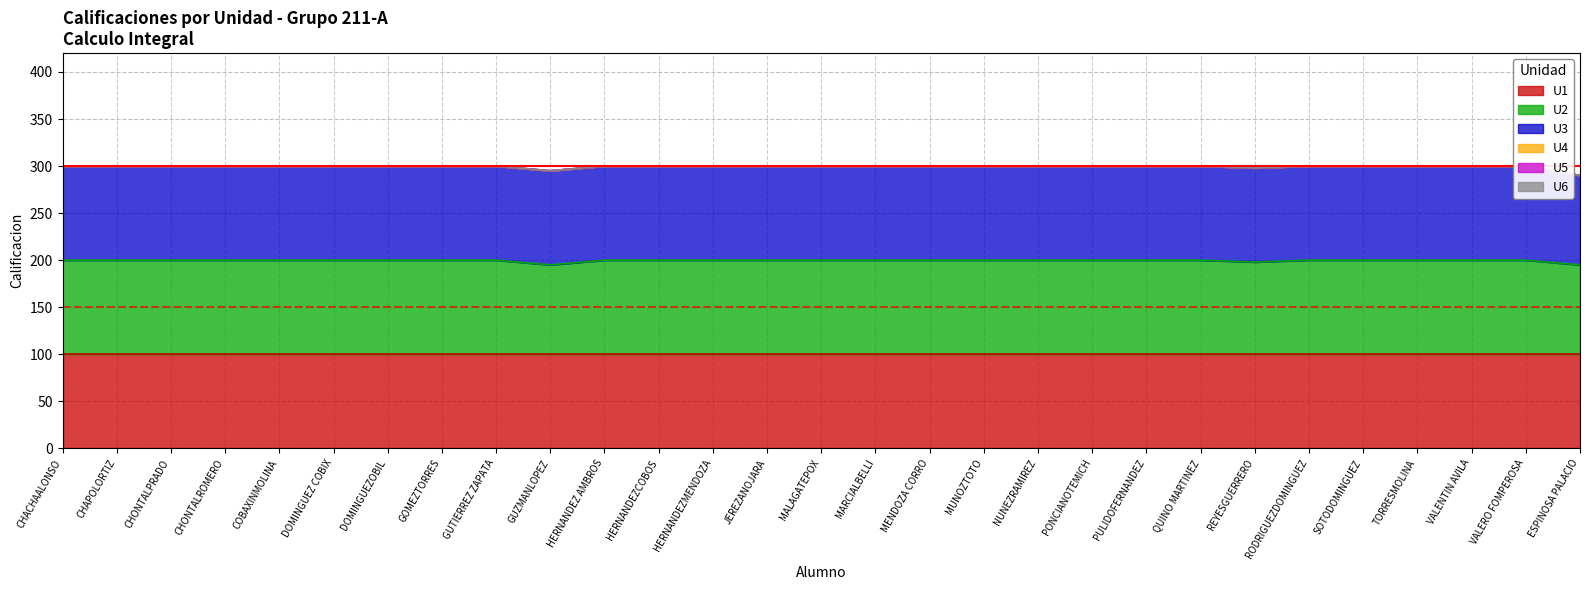

True or false: U5 and U3 cross at least once.

False